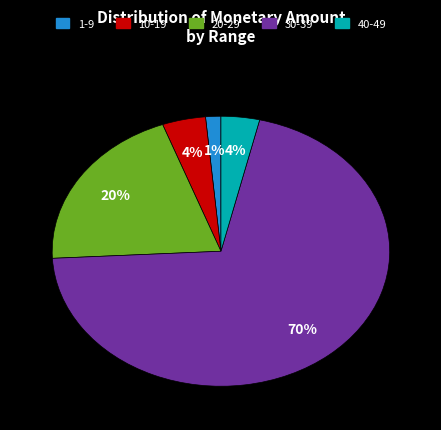

To the nearest percent, what is the average slice percentage?

20%